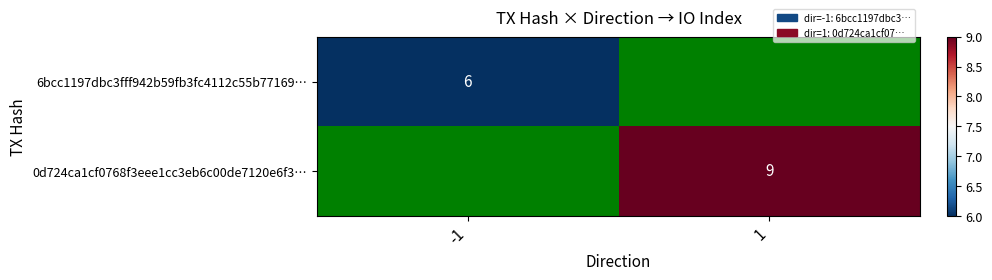

How many values in 0d724ca1cf0768f3eee1cc3eb6c00de7120e6f3… are above zero?

1